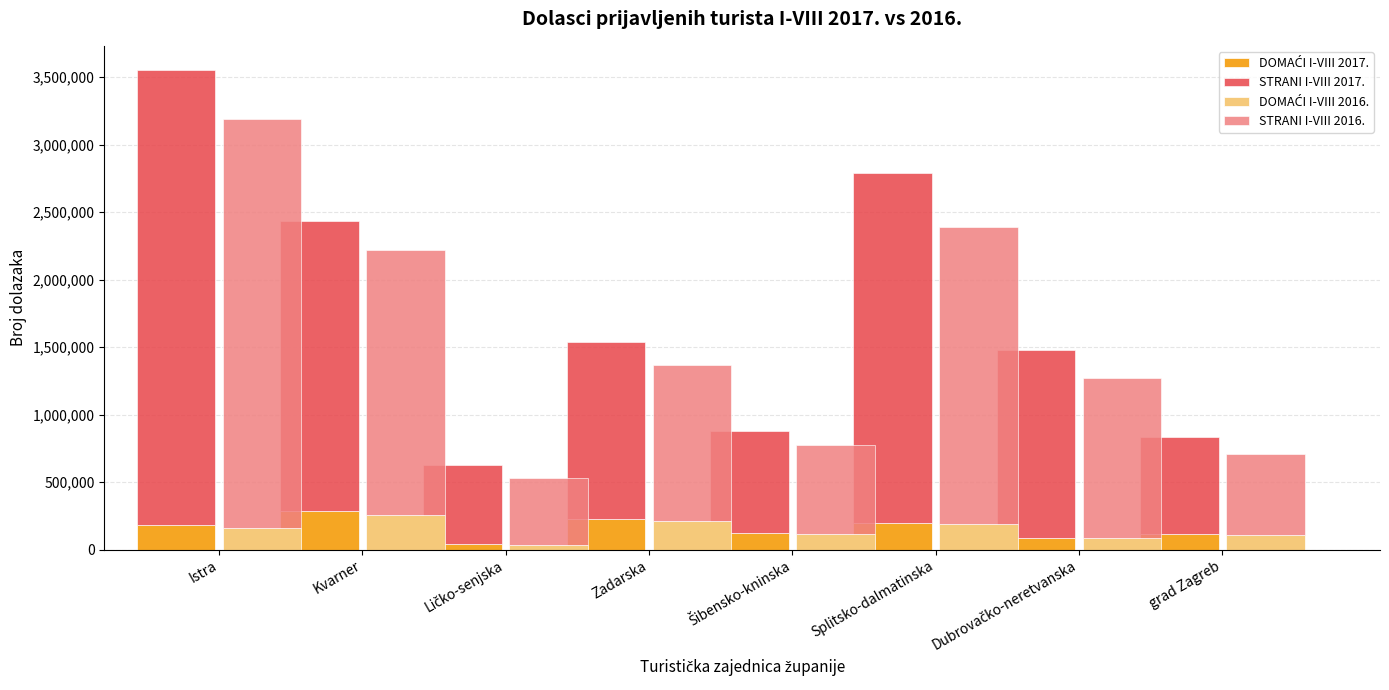

What is the difference between the DOMAĆI I-VIII 2016. values at Šibensko-kninska and Kvarner?

147263